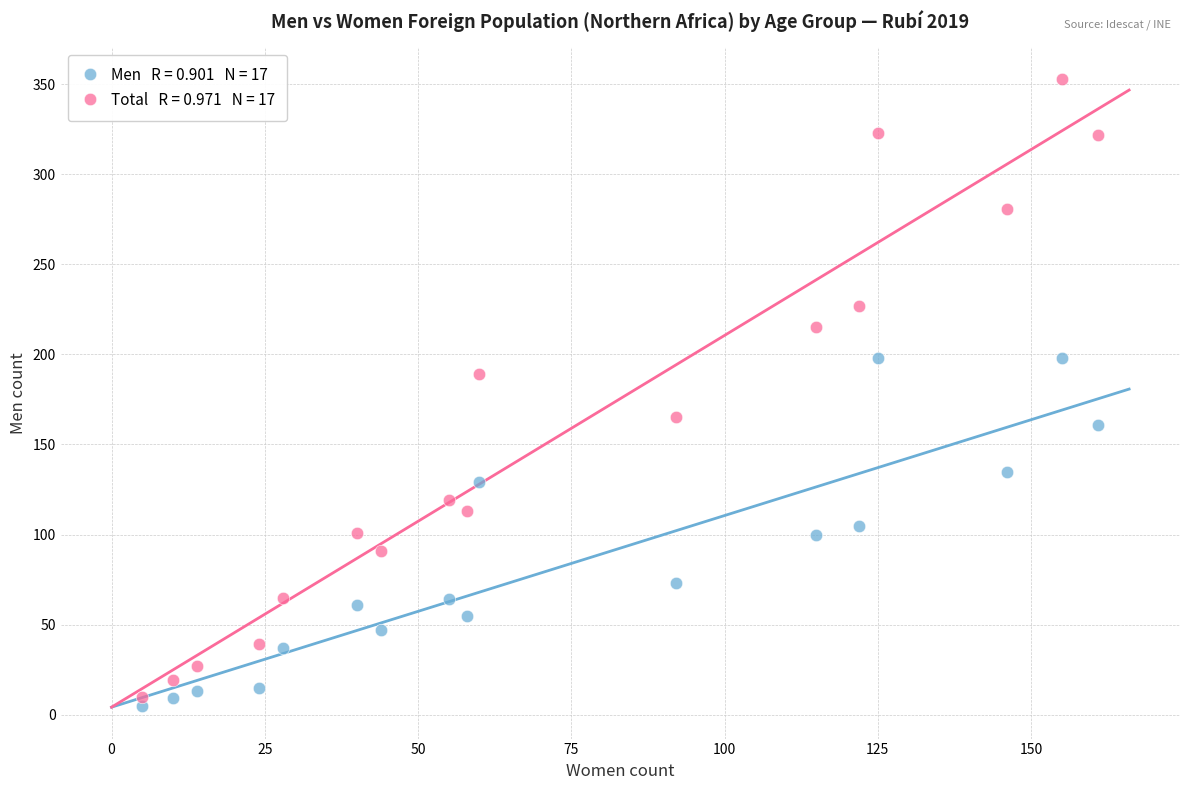

Across all series, what Y value is closest to 179?

189